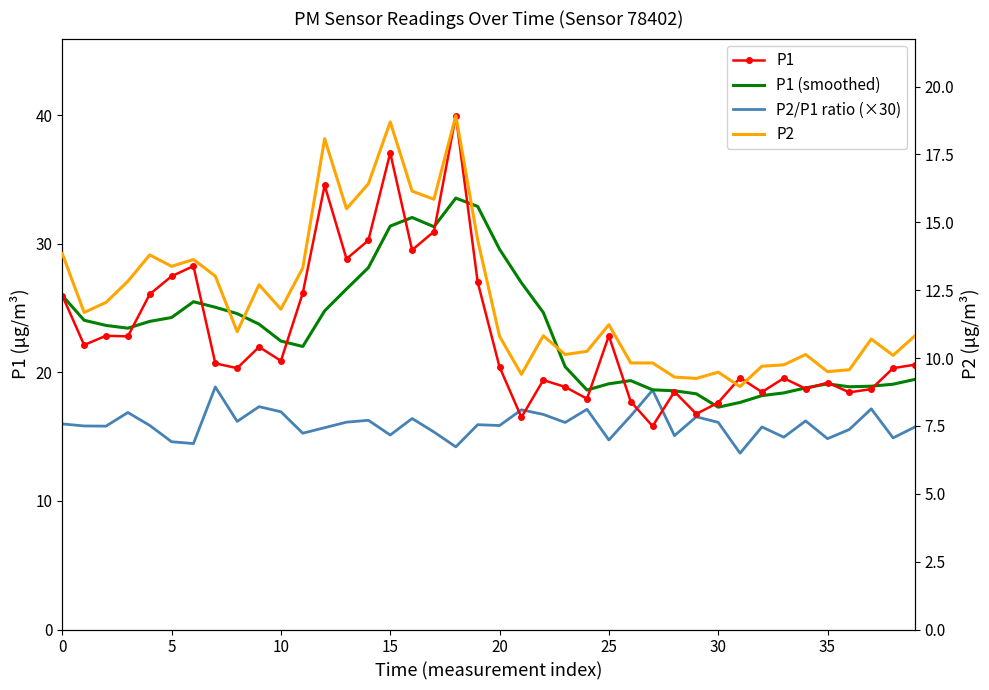

How many data points in P1 are less than 20?

16